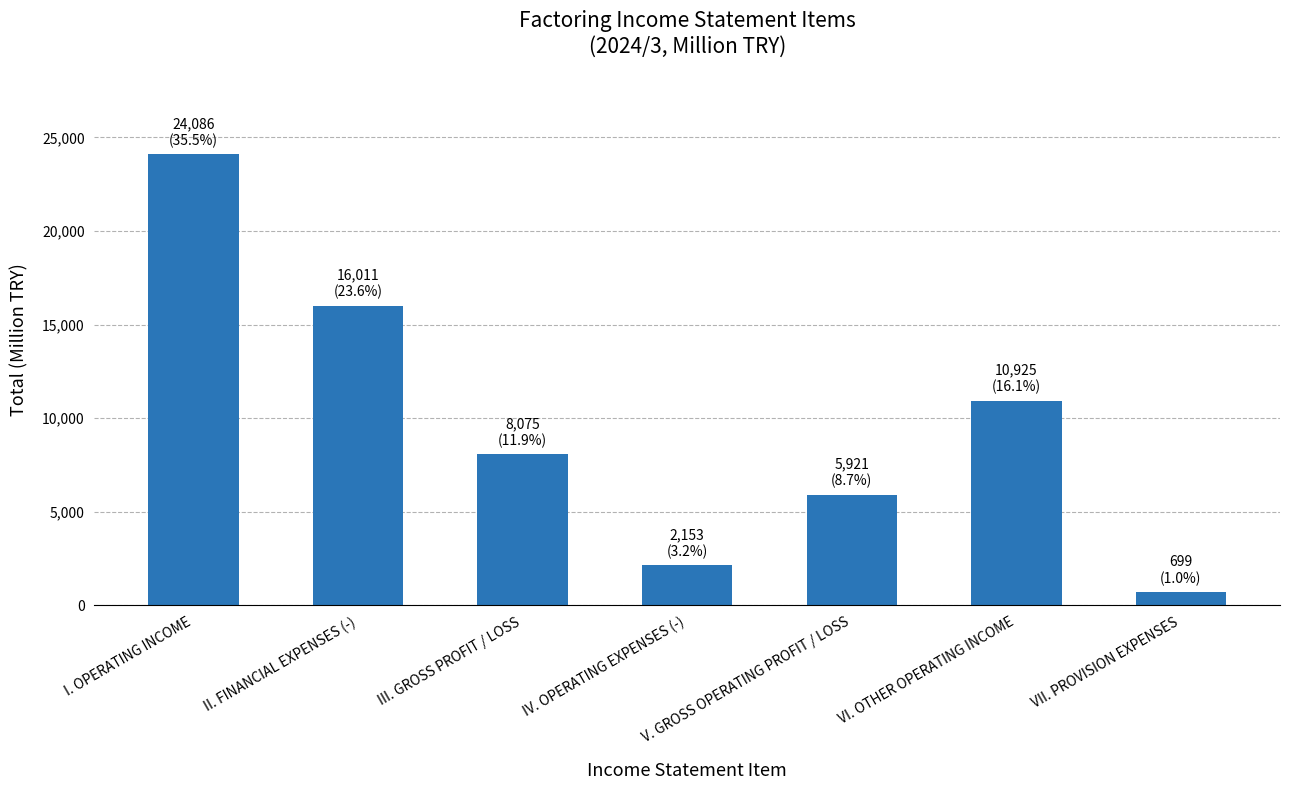

Which label corresponds to the smallest value in the chart?

VII. PROVISION EXPENSES